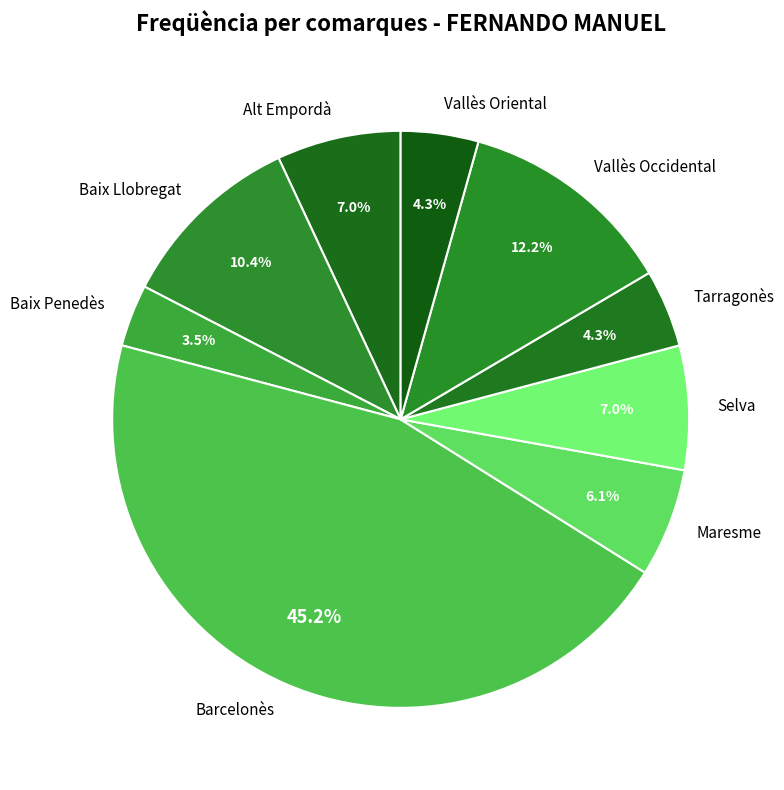

Count the number of slices in the pie.

9